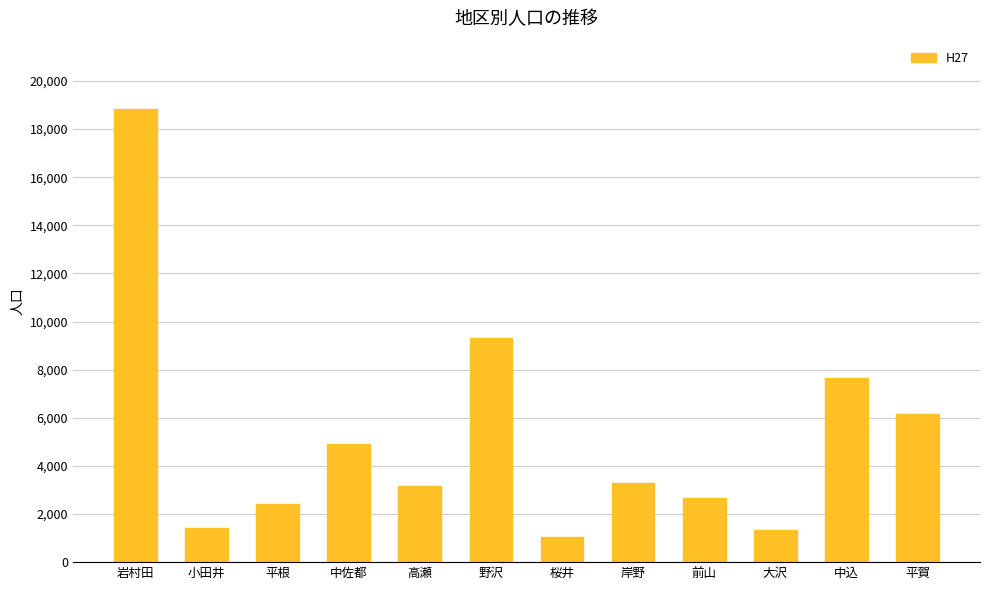

What is the value of the 4th bar from the left?

4908